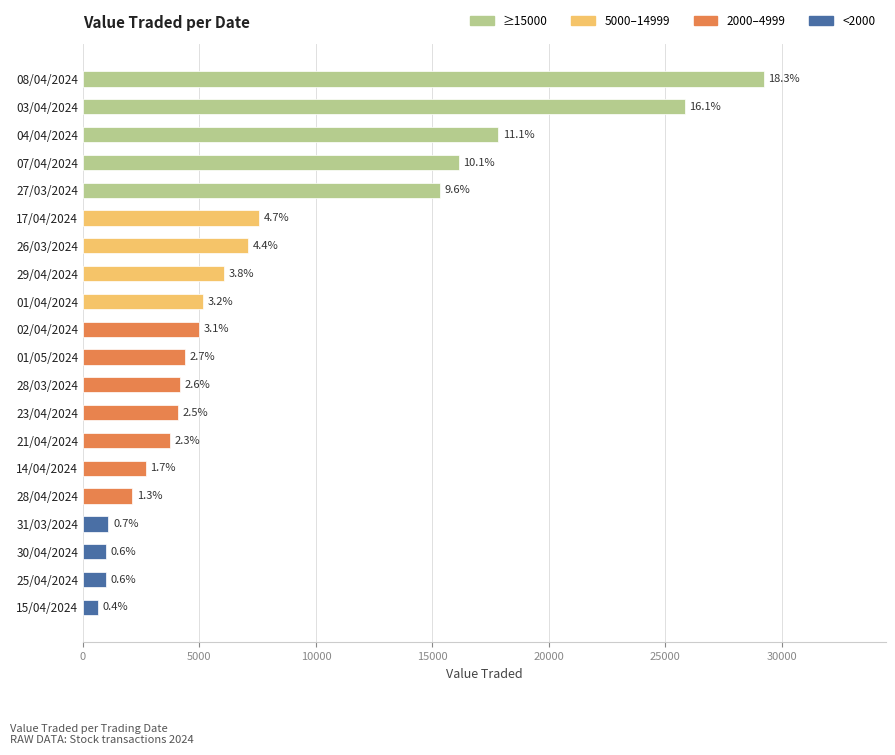

What is the maximum value shown in the chart?

29218